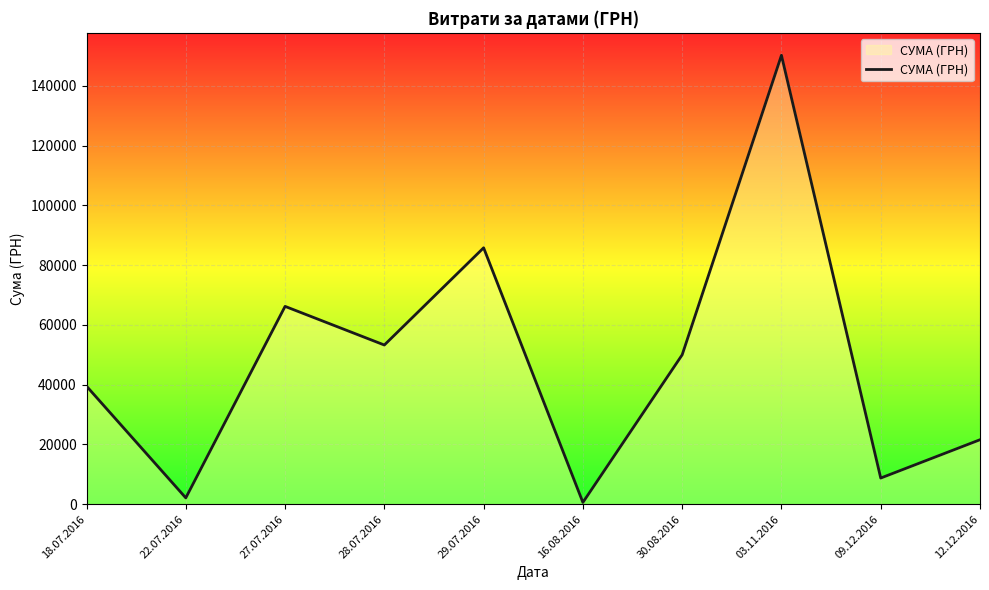

What is the difference between the second highest and second lowest values?

83681.6